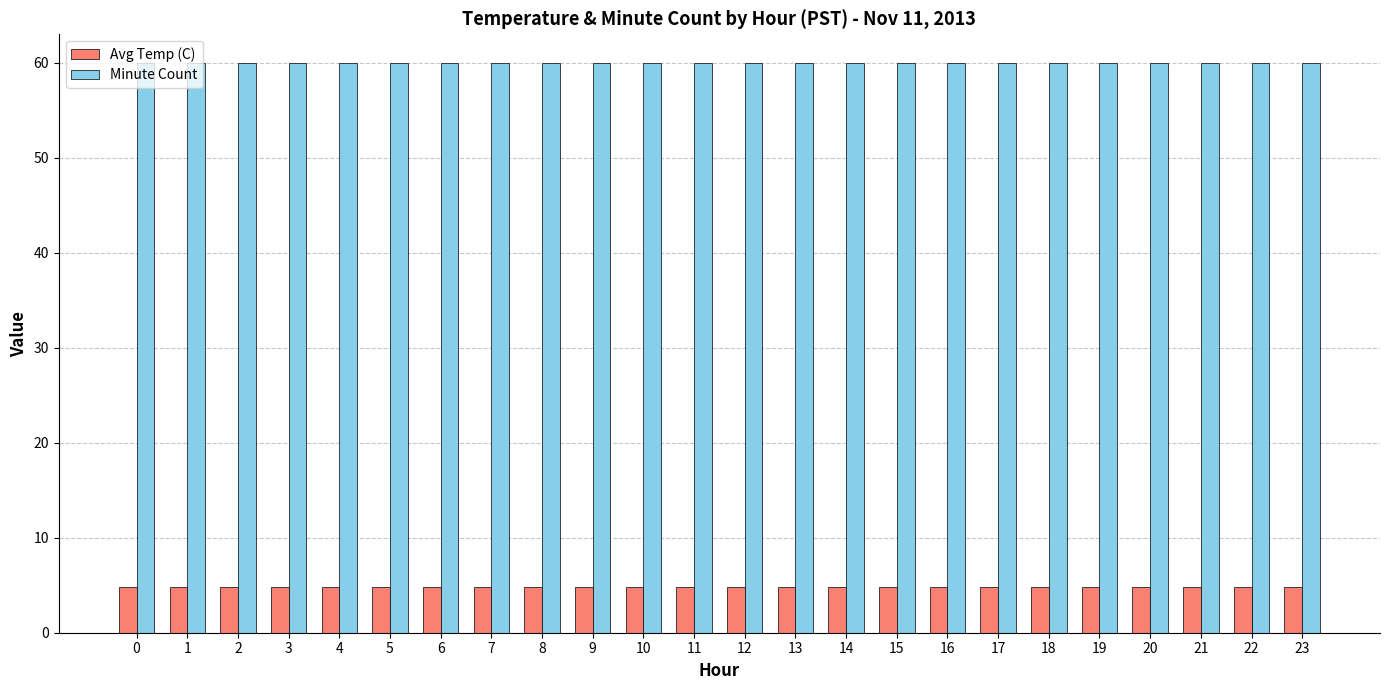

Rank the series by their average value, from highest to lowest.

Minute Count, Avg Temp (C)